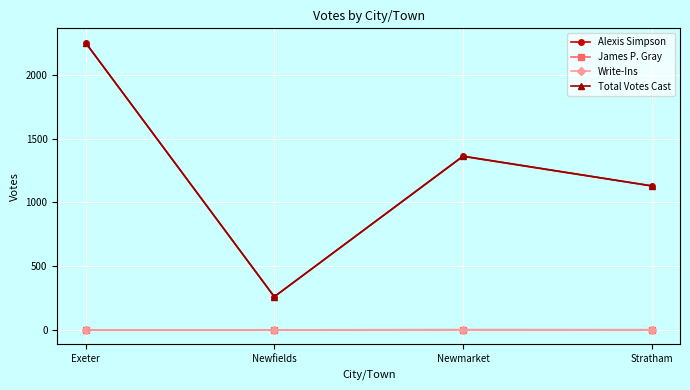

What is the highest value of the Total Votes Cast series?

2253